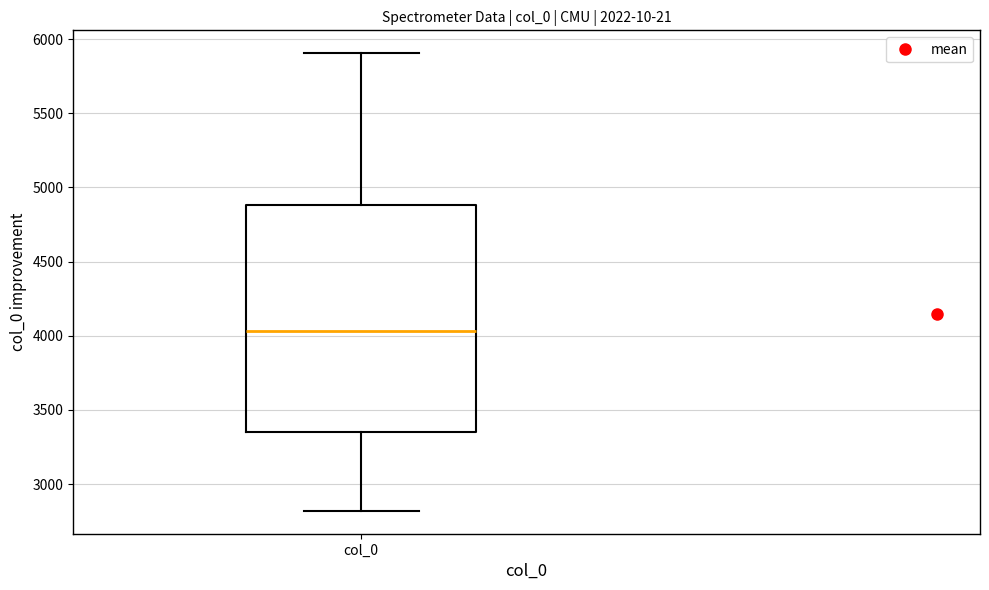

Where is the upper edge of the box for col_0 on the y-axis? The values are not printed on the chart, so give them approximately, as read against the axis.

4900